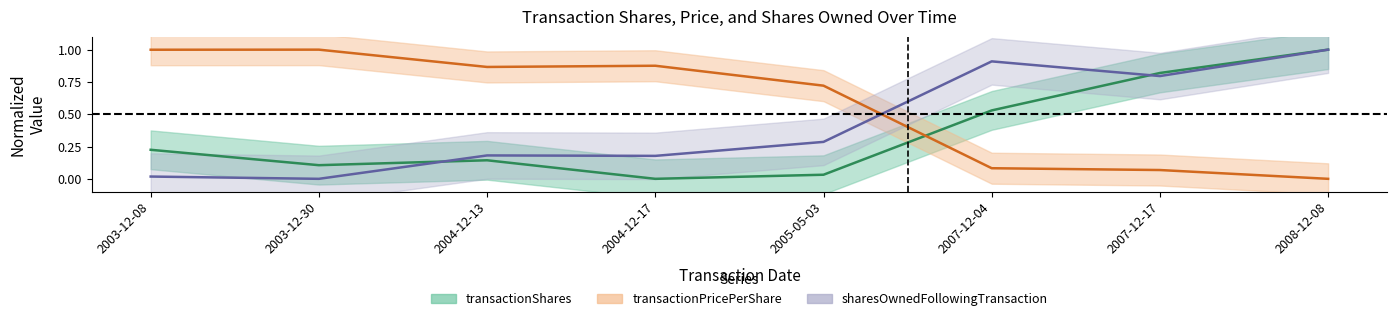

What is the sum of the transactionShares values at 2004-12-13 and 2003-12-08?

0.4